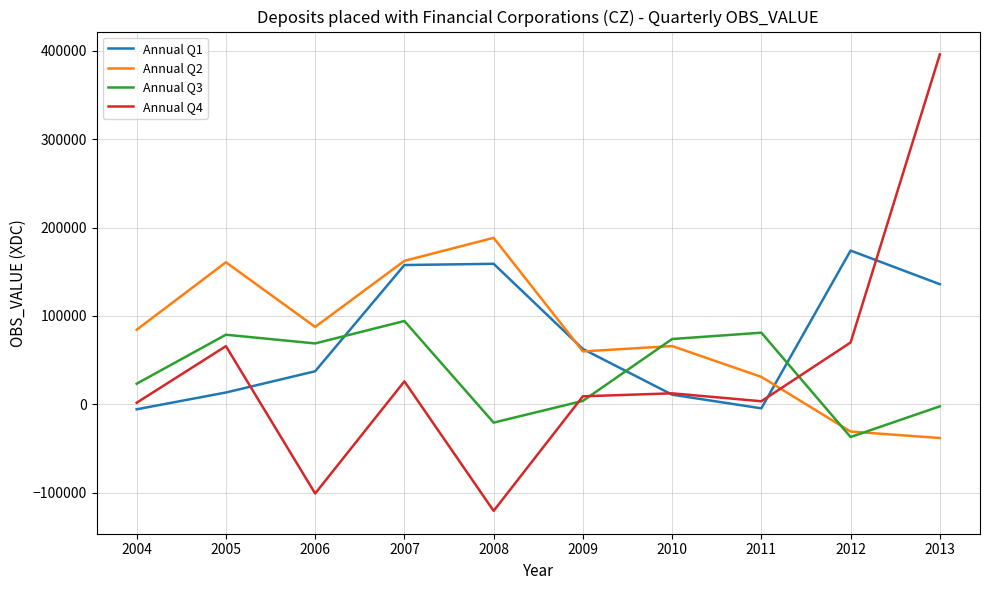

Which series has the widest spread of values?

Annual Q4